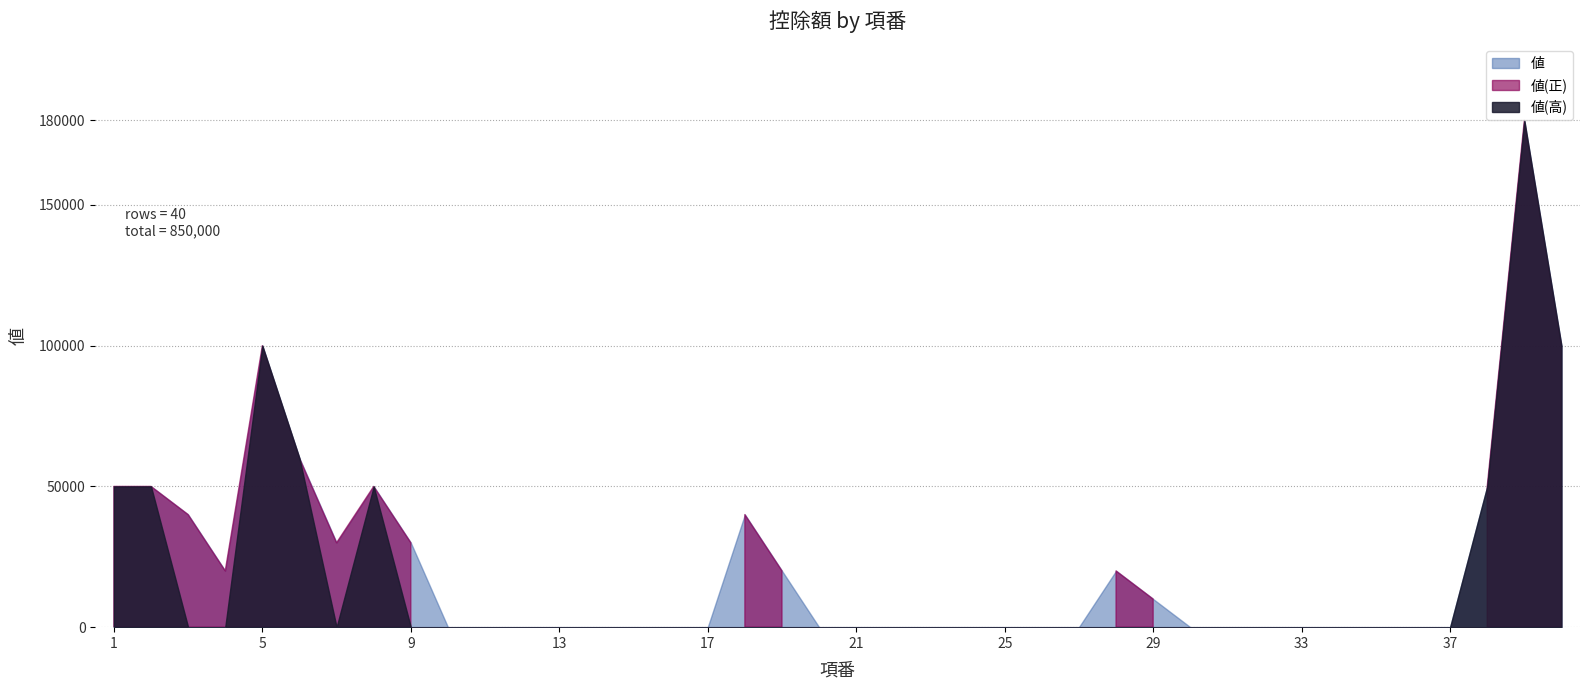

What is the average value?

21250